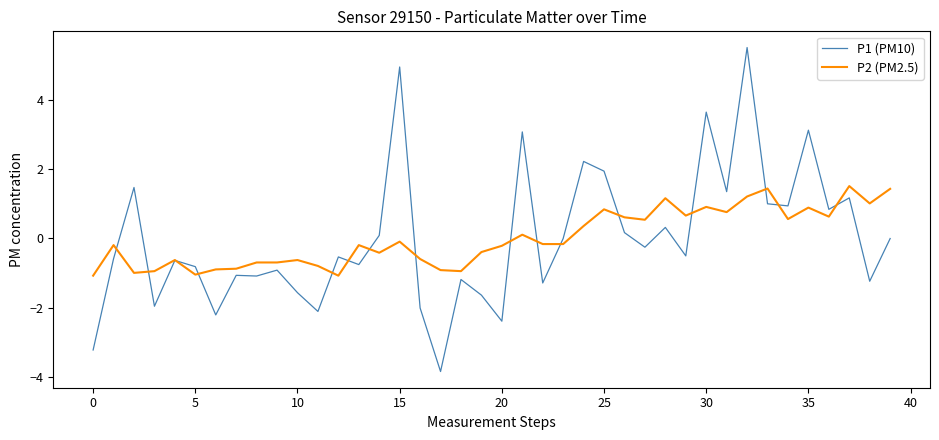

What are all the series names shown in the legend?

P1 (PM10), P2 (PM2.5)